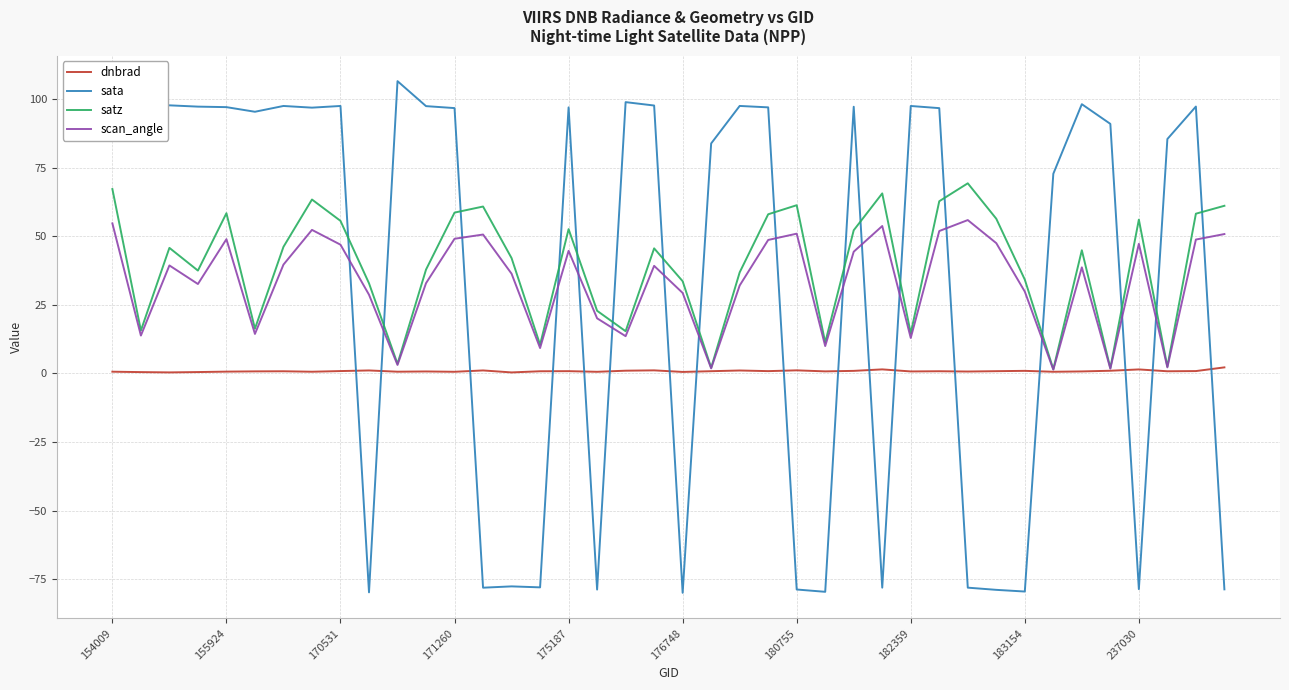

Which series has the widest spread of values?

sata